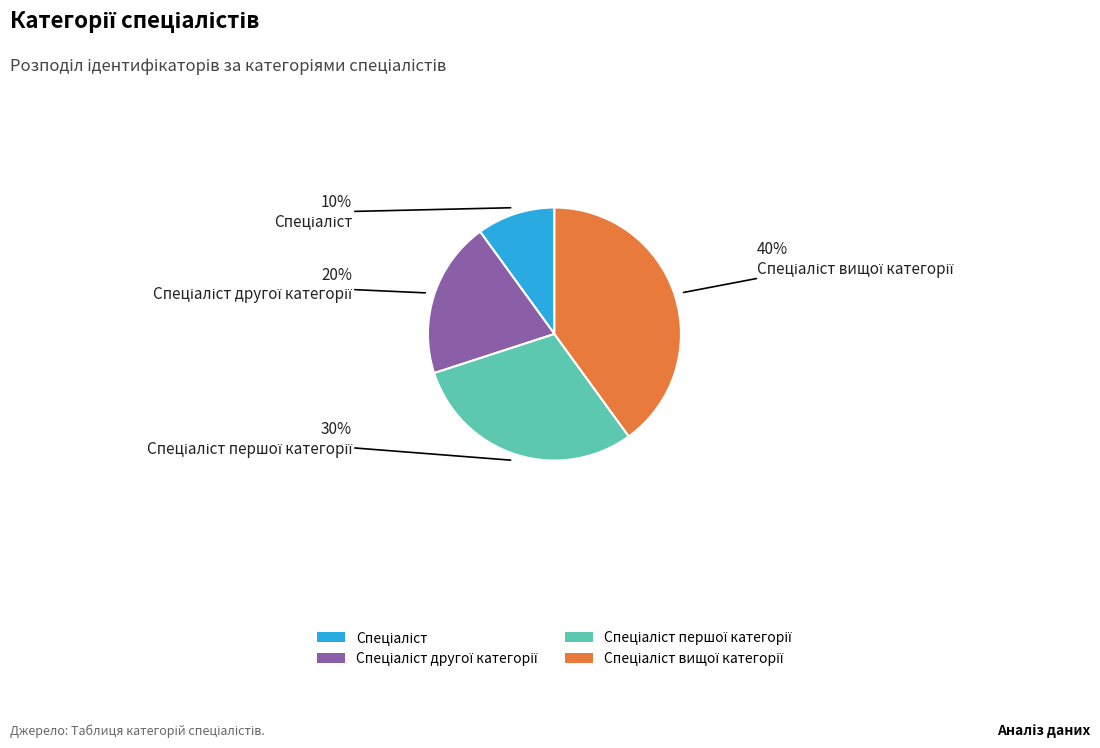

To the nearest percent, what is the average slice percentage?

25%